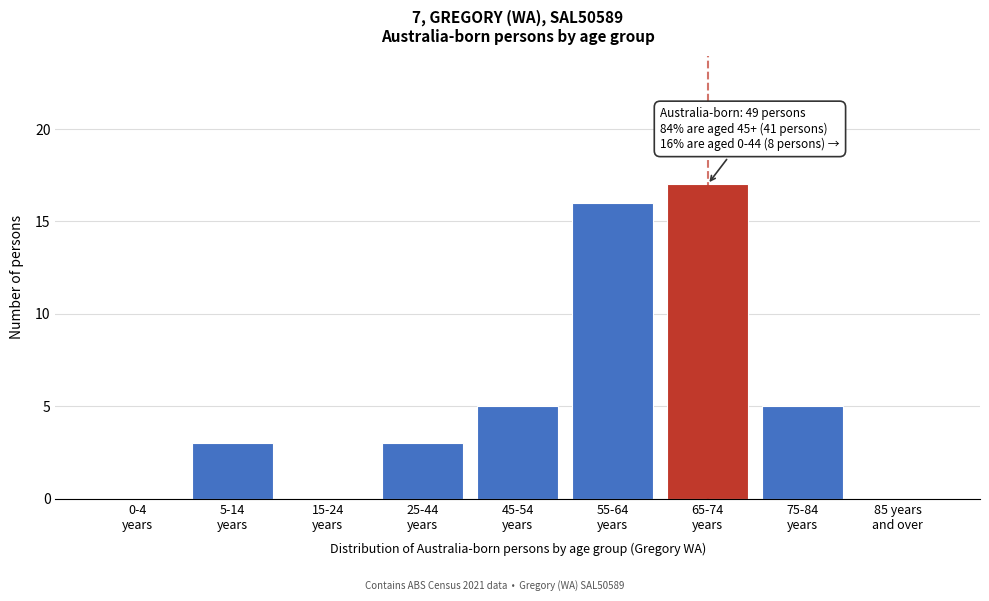

What is the maximum value shown in the chart?

17